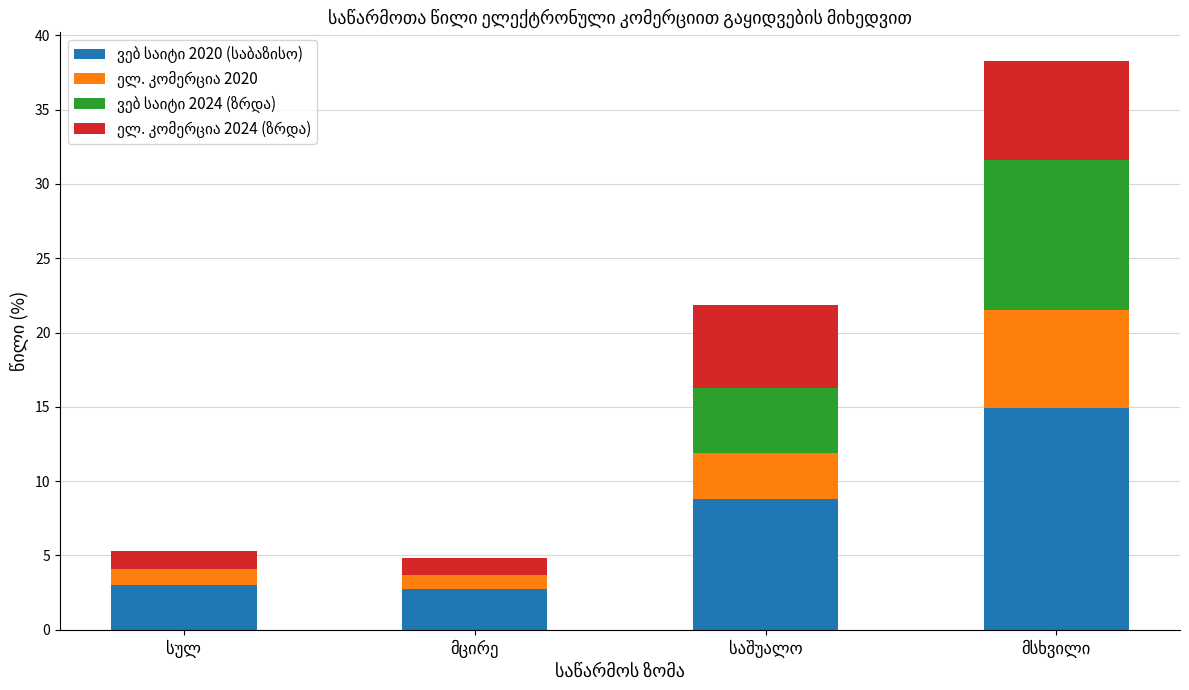

Read the ელ. კომერცია 2020 value at სულ.

1.1